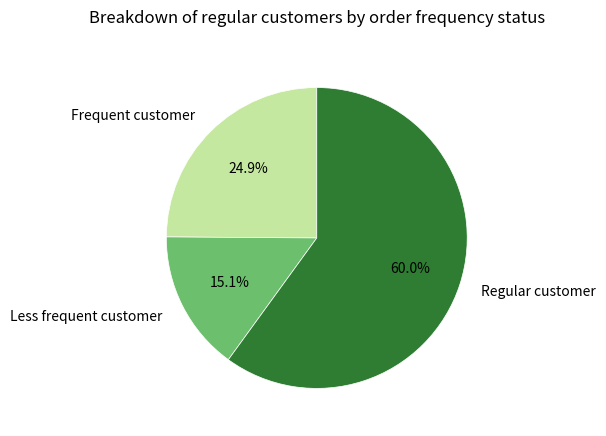

Is there any slice that represents more than half of the pie?

Yes